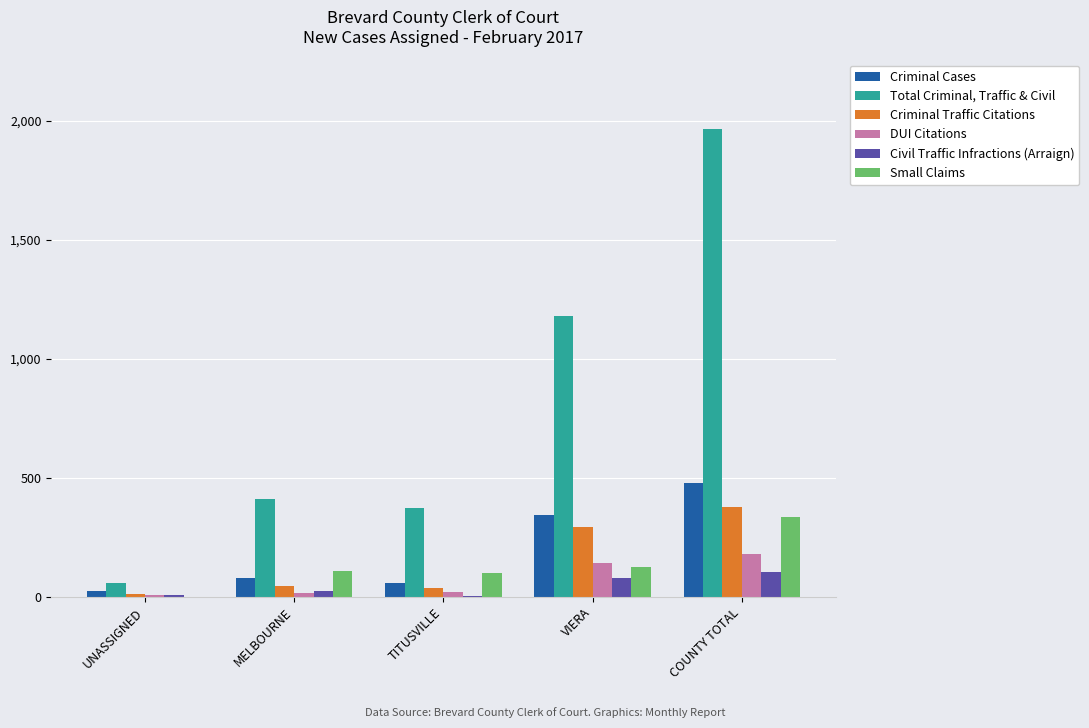

Between MELBOURNE and VIERA, which series saw the biggest shift?

Total Criminal, Traffic & Civil